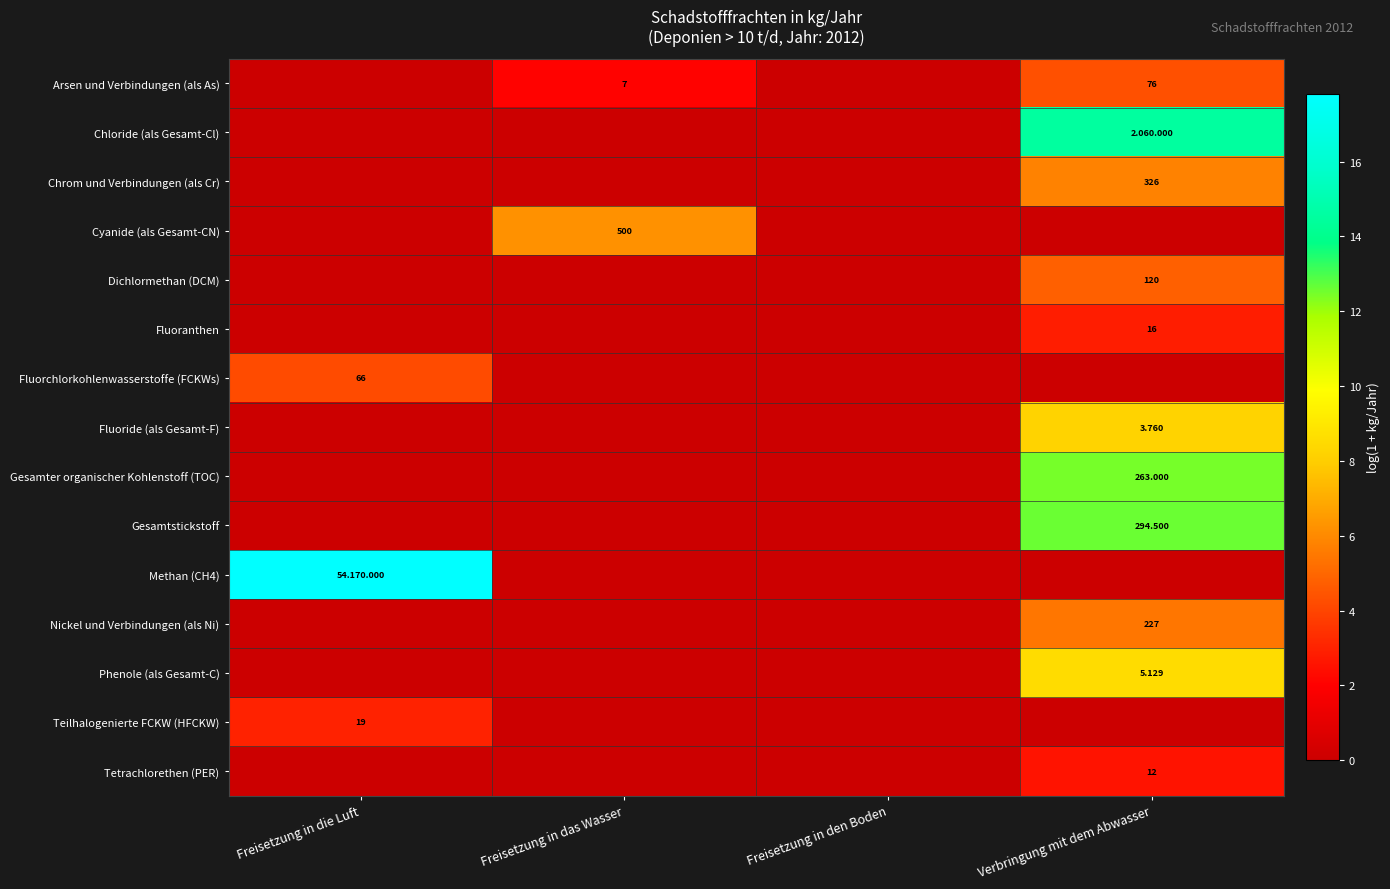

What is the highest value of the Phenole (als Gesamt-C) series?

8.5